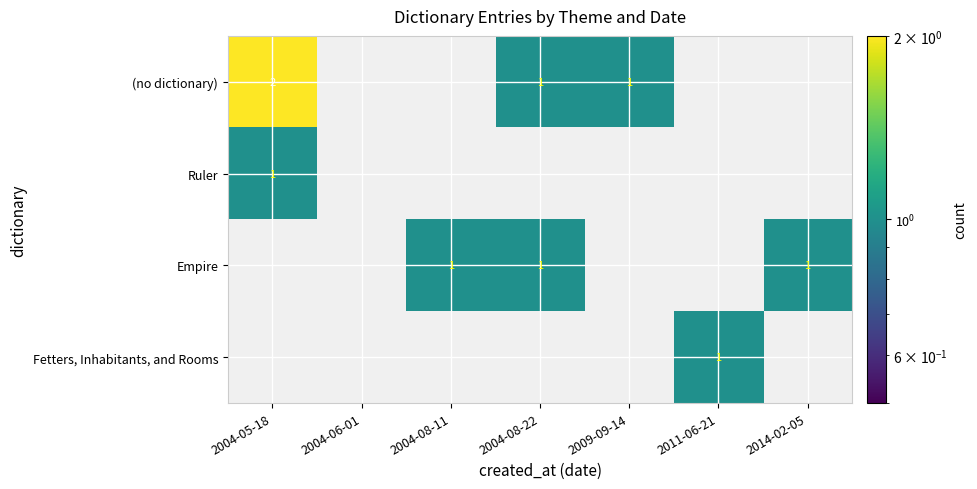

The Ruler series shows 0 at 2004-05-18. True or false?

False